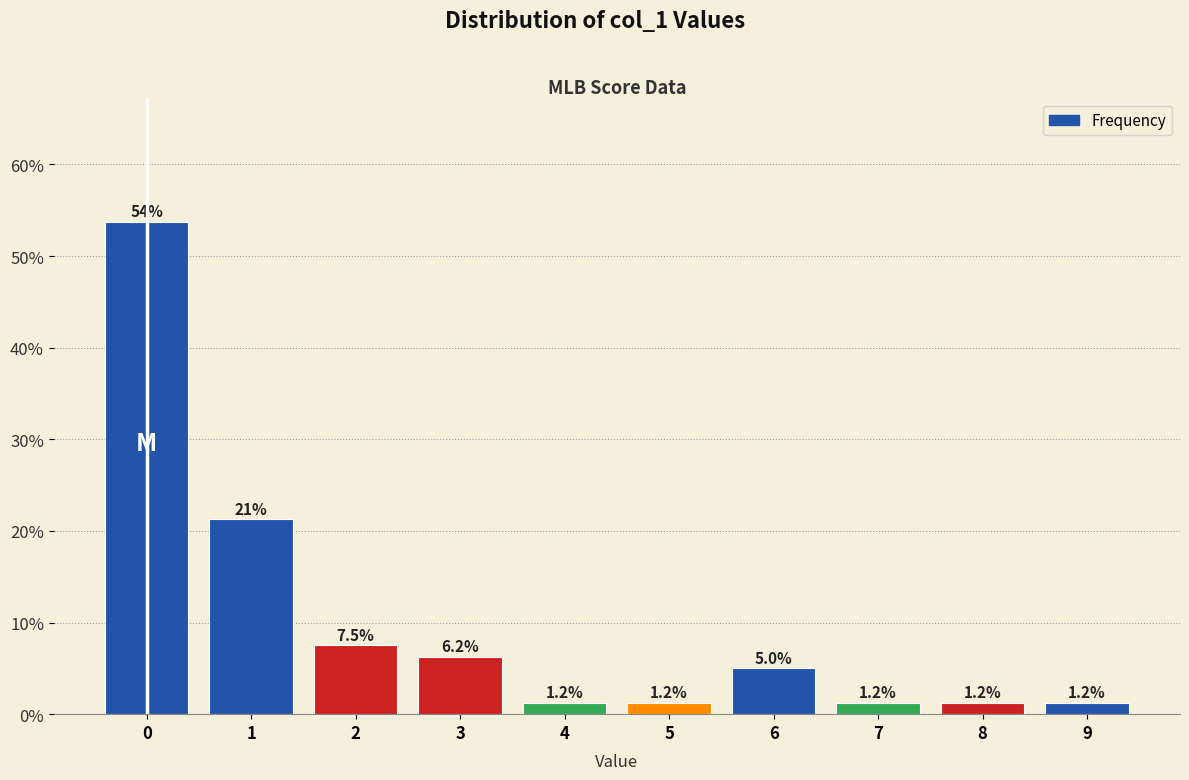

Over which range of the x-axis is the bar tallest?

-0.5 to 0.5